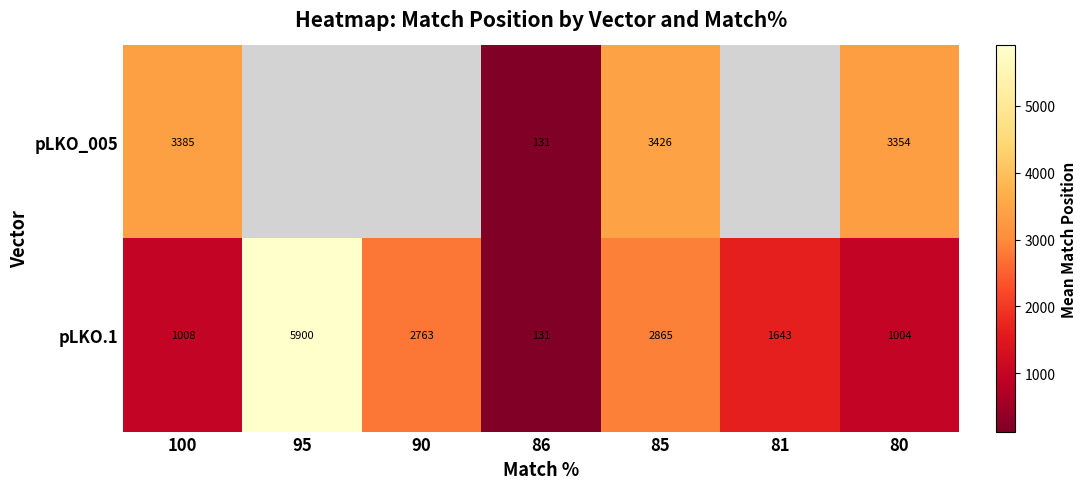

At which category is the sum across all series the highest?

85